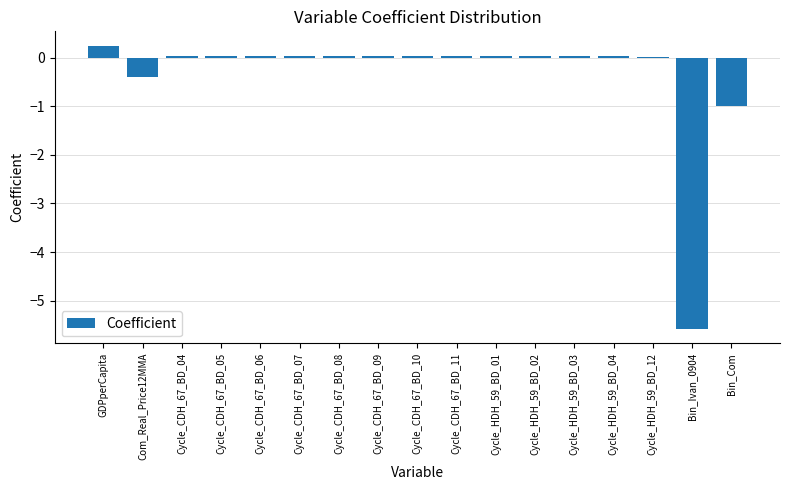

What is the greatest value displayed?

0.3